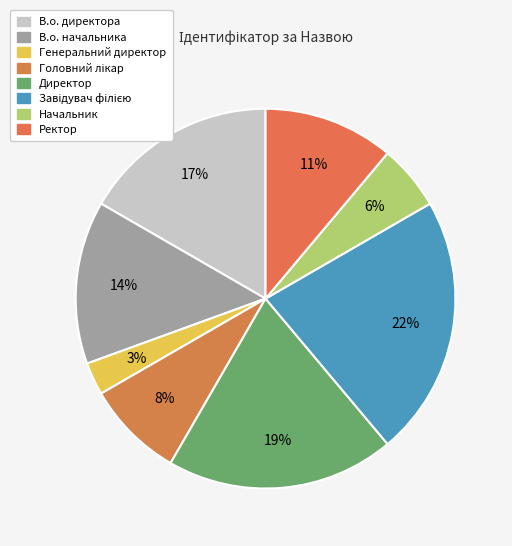

To the nearest percent, what is the difference between the Генеральний директор and Начальник slice percentages?

3%